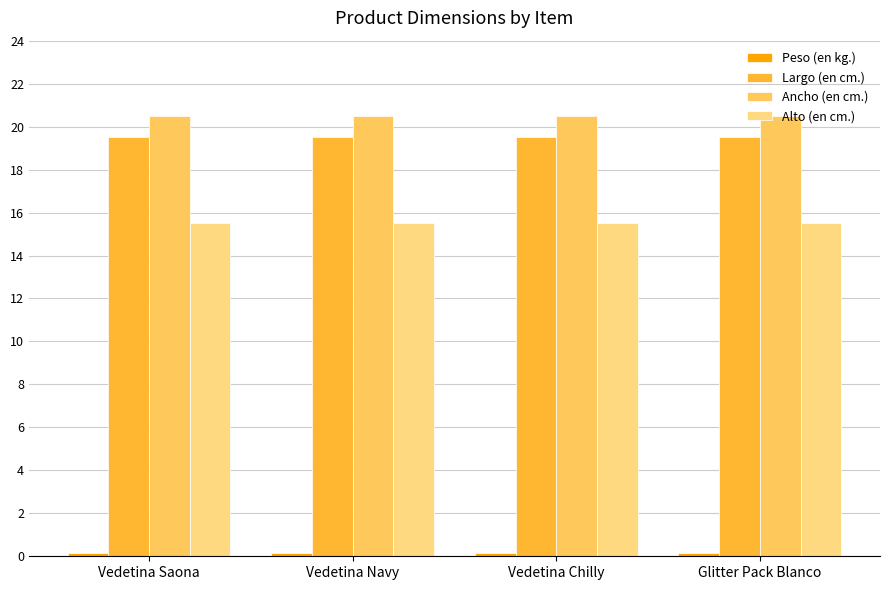

What is the sum of all Alto (en cm.) values?

62.0